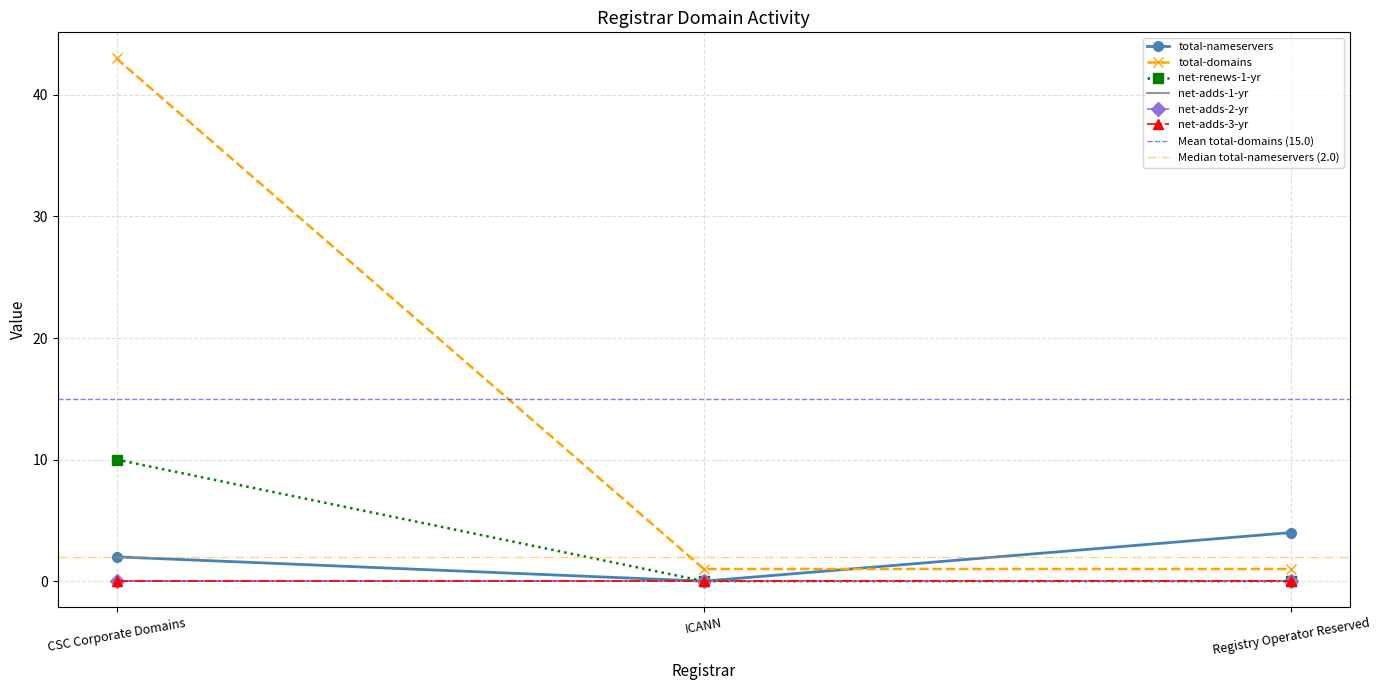

Which series has the largest total across all categories?

total-domains